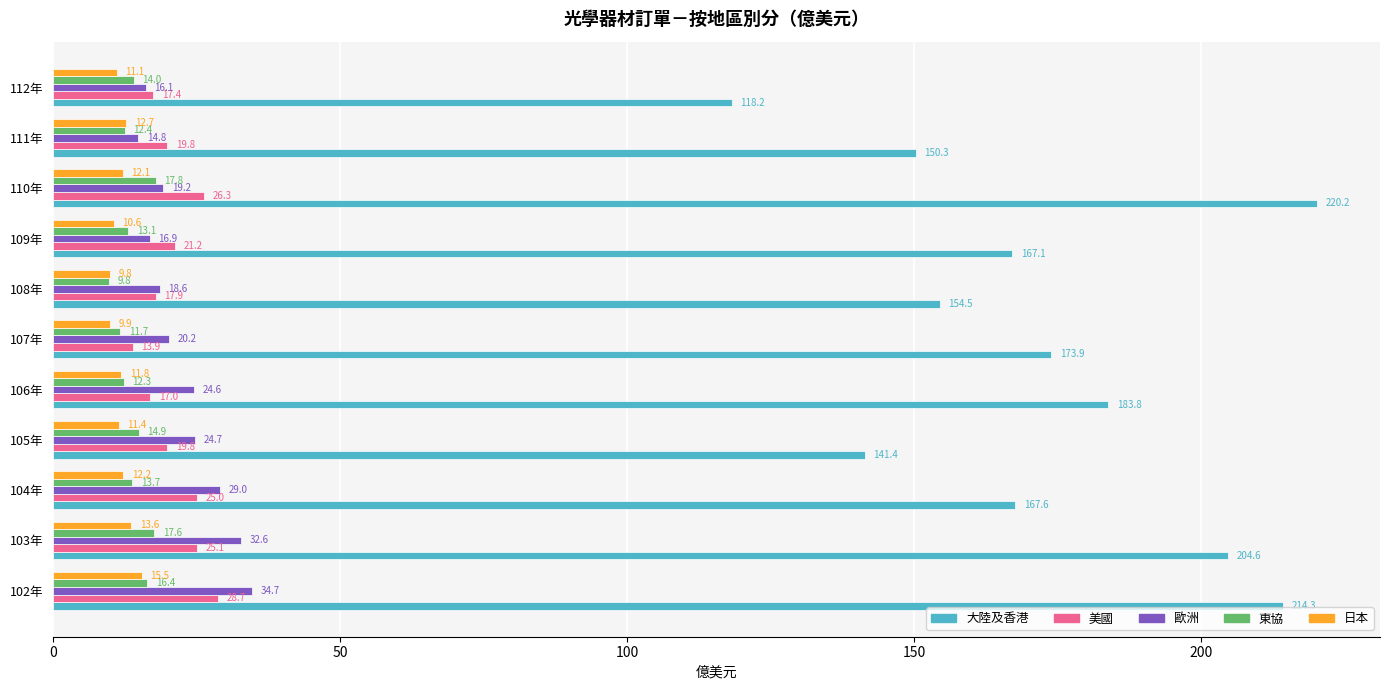

Which series has the largest total across all categories?

大陸及香港